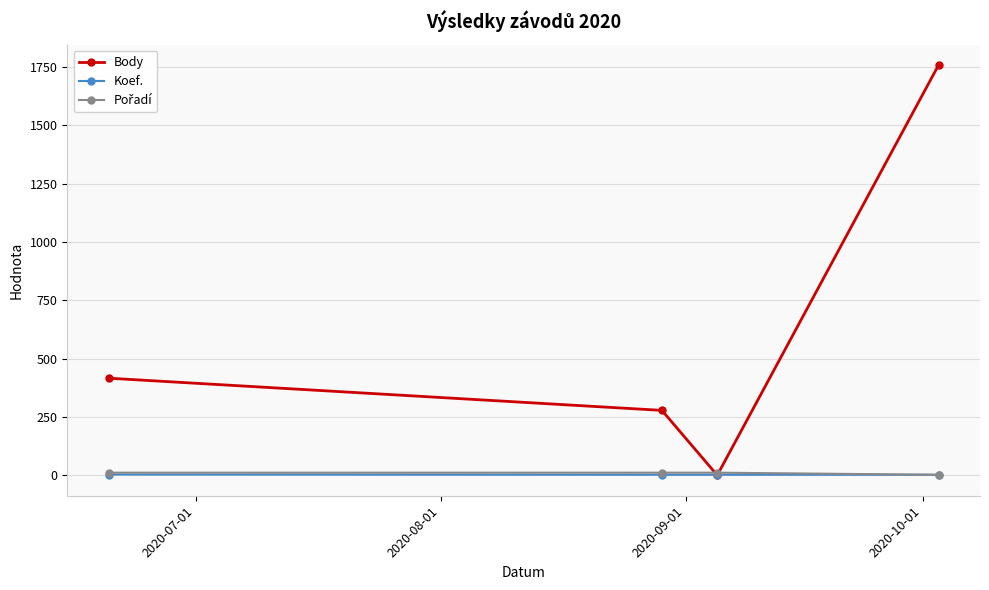

What is the value of the Body point at the 2nd from the left?

278